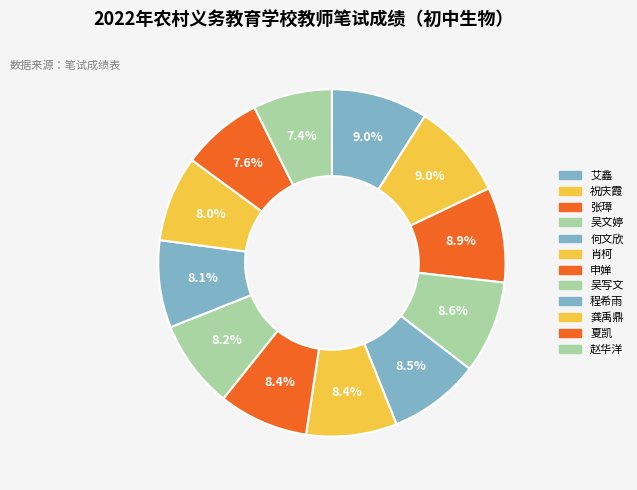

To the nearest percent, what is the difference between the 夏凯 and 艾鑫 slice percentages?

1%